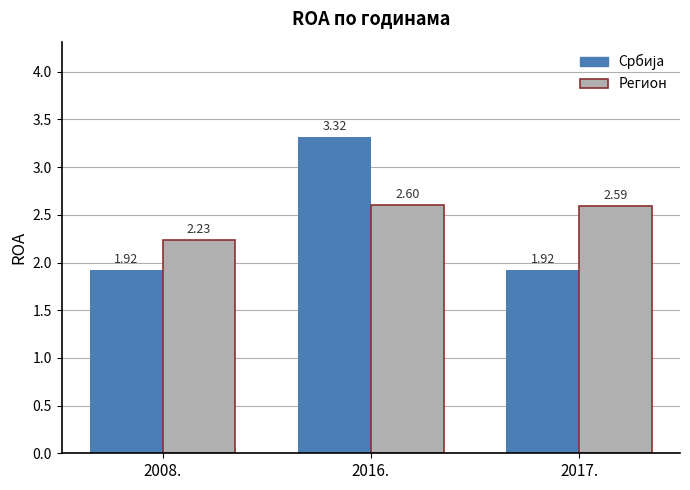

What is the total value across all series at 2017.?

4.5